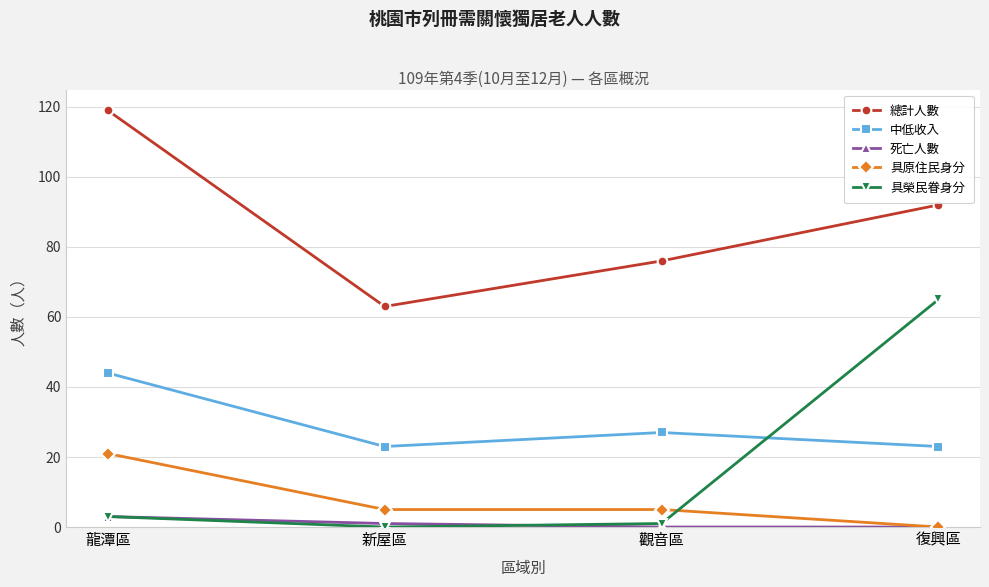

True or false: 總計人數 and 具榮民眷身分 intersect in this chart.

False